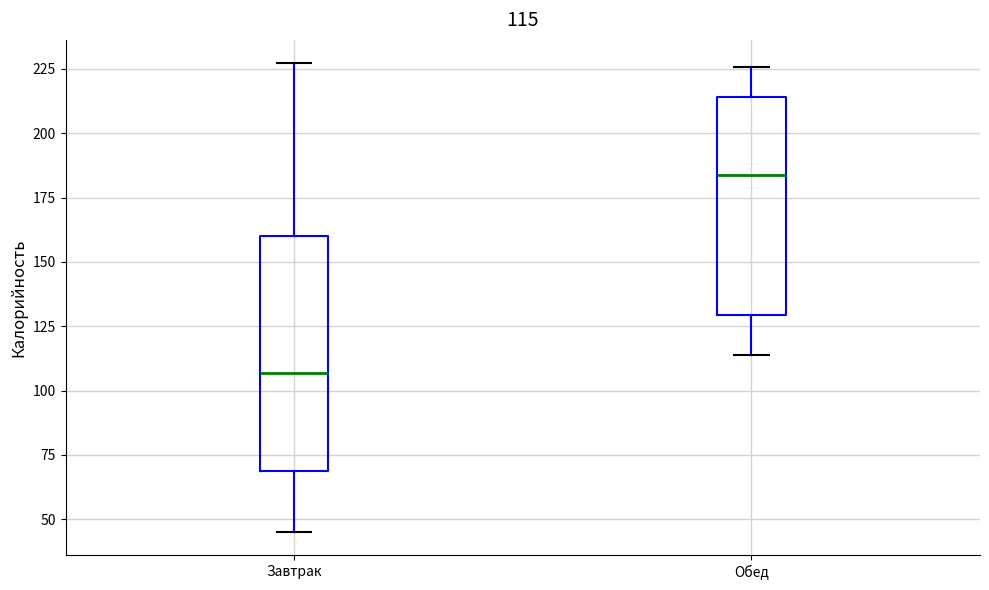

Which box is the tallest, from its lower edge to its upper edge?

Завтрак